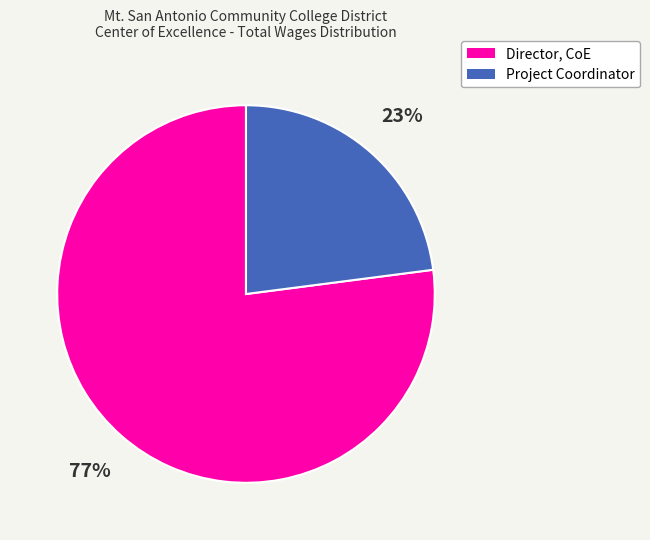

To the nearest percent, what is the difference between the largest and smallest slice percentages?

54%